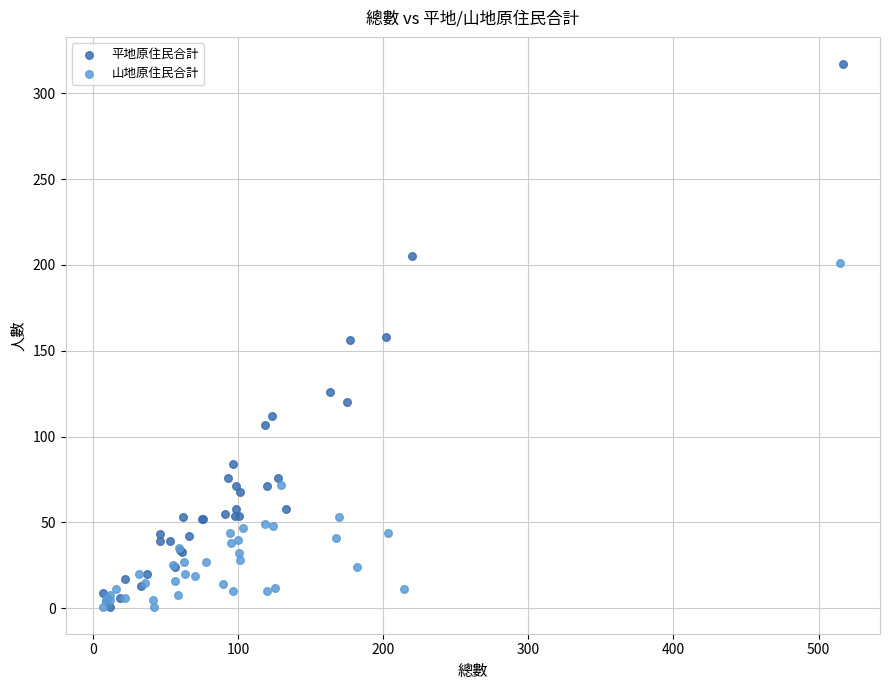

Which series reaches the maximum Y coordinate?

平地原住民合計